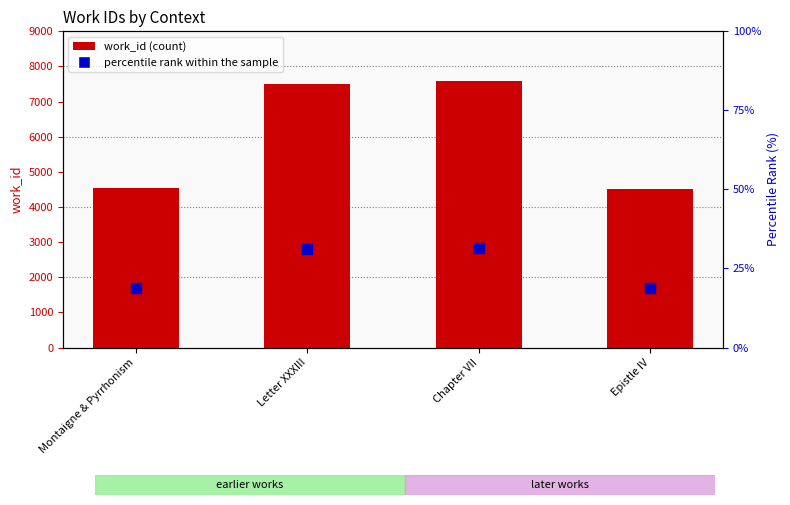

Which series has the widest spread of Y values?

work_id